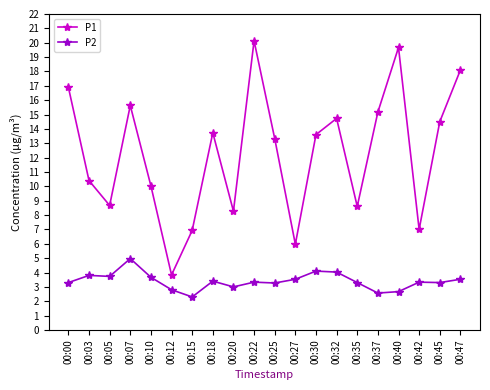

How many lines are shown in the chart?

2